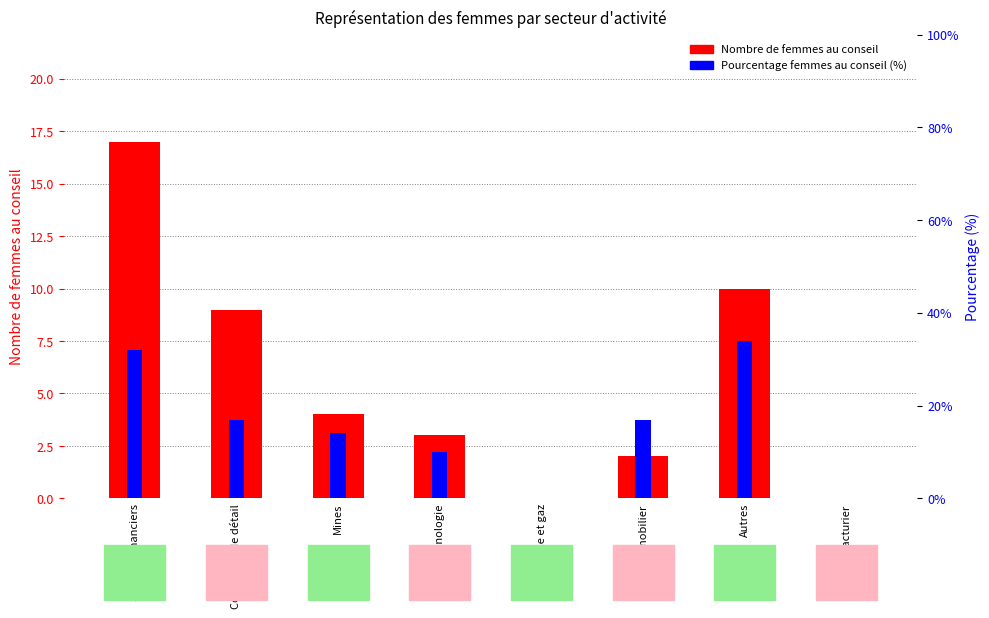

What is the label of the 3rd bar from the right?

Immobilier